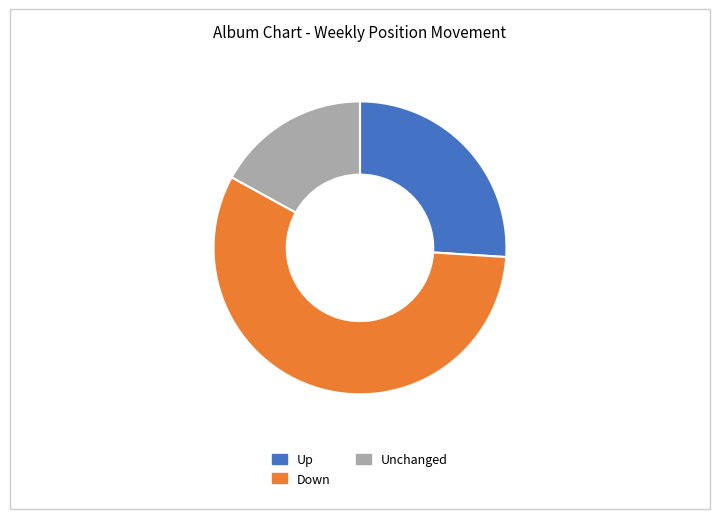

Which has a higher value, Up or Unchanged?

Up